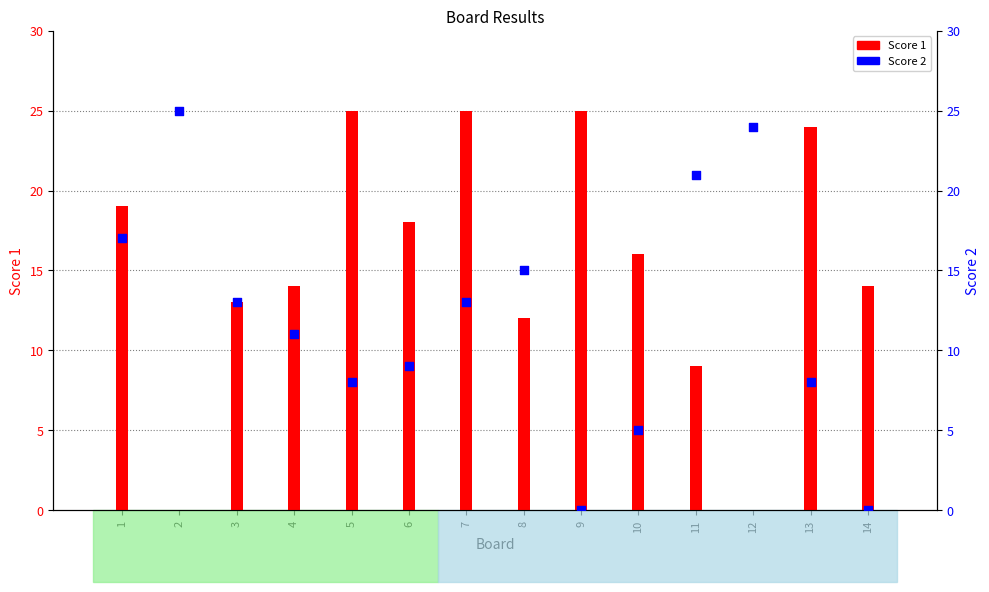

Which series contains the lowest Y value?

Score 1